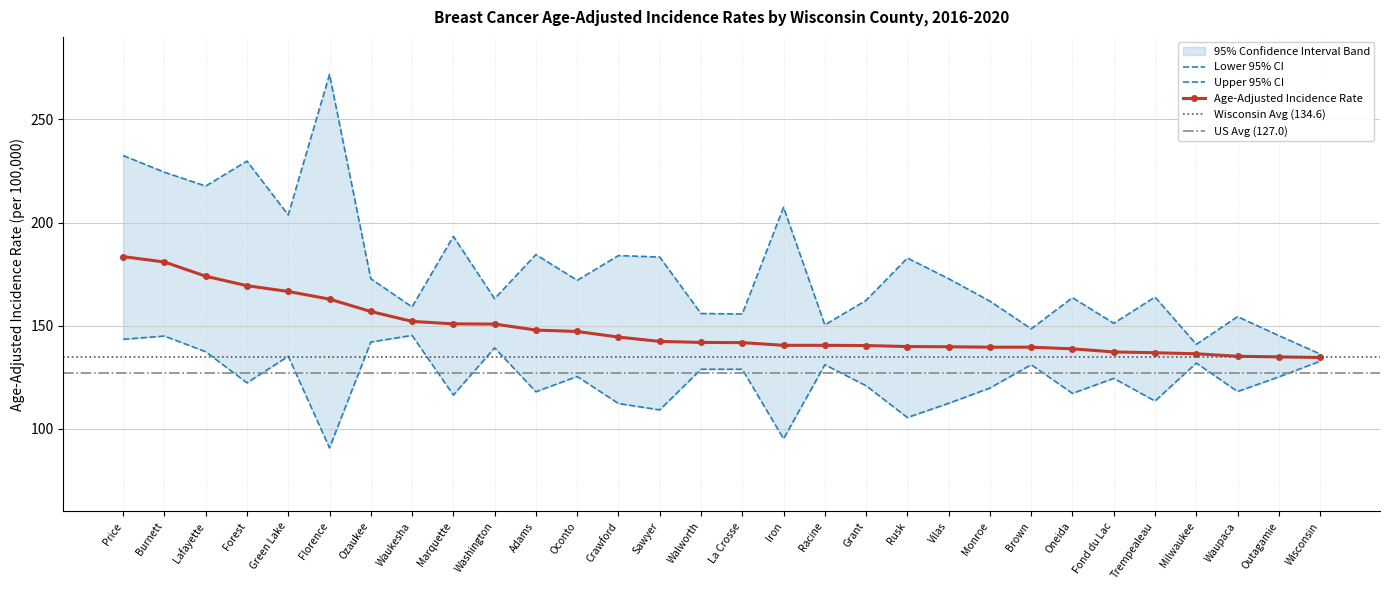

True or false: Age-Adjusted Rate and Upper 95% CI cross at least once.

False